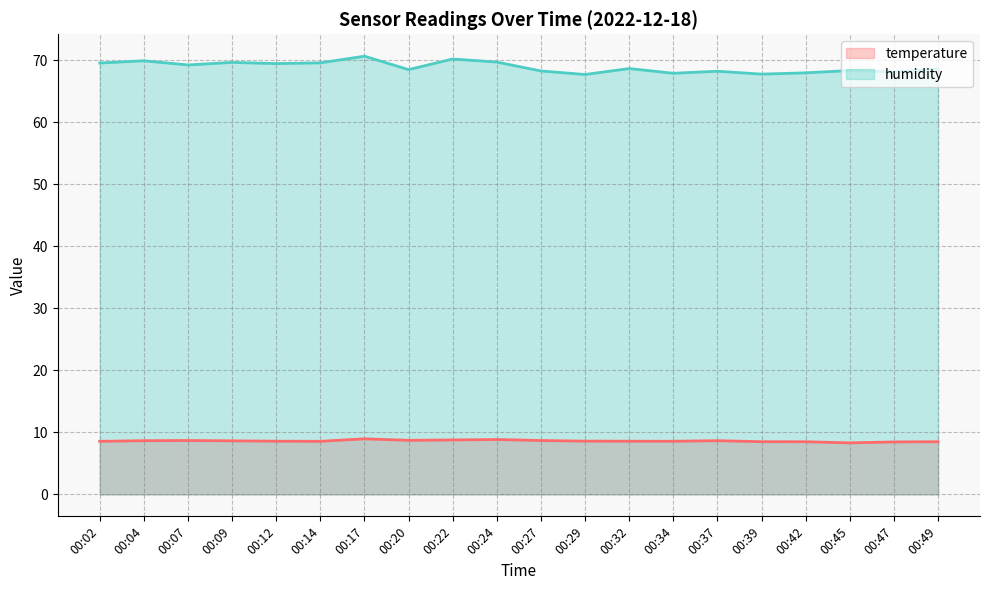

At which category is the sum across all series the highest?

00:17